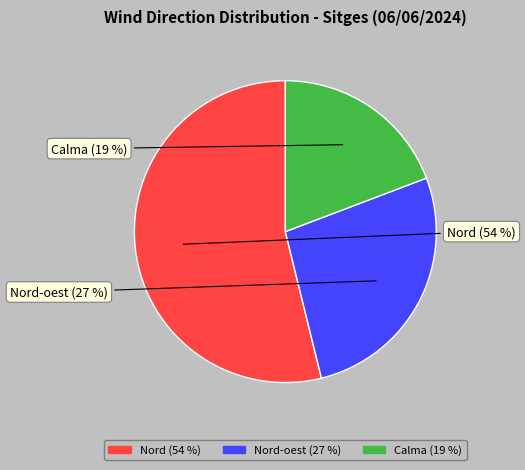

Is there a majority slice in this chart?

Yes